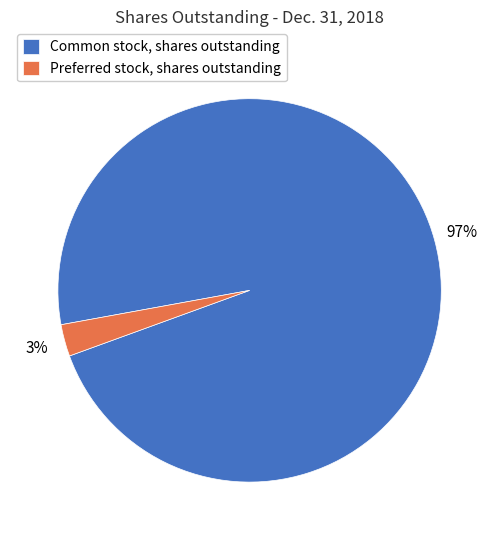

Is there any slice that represents more than half of the pie?

Yes